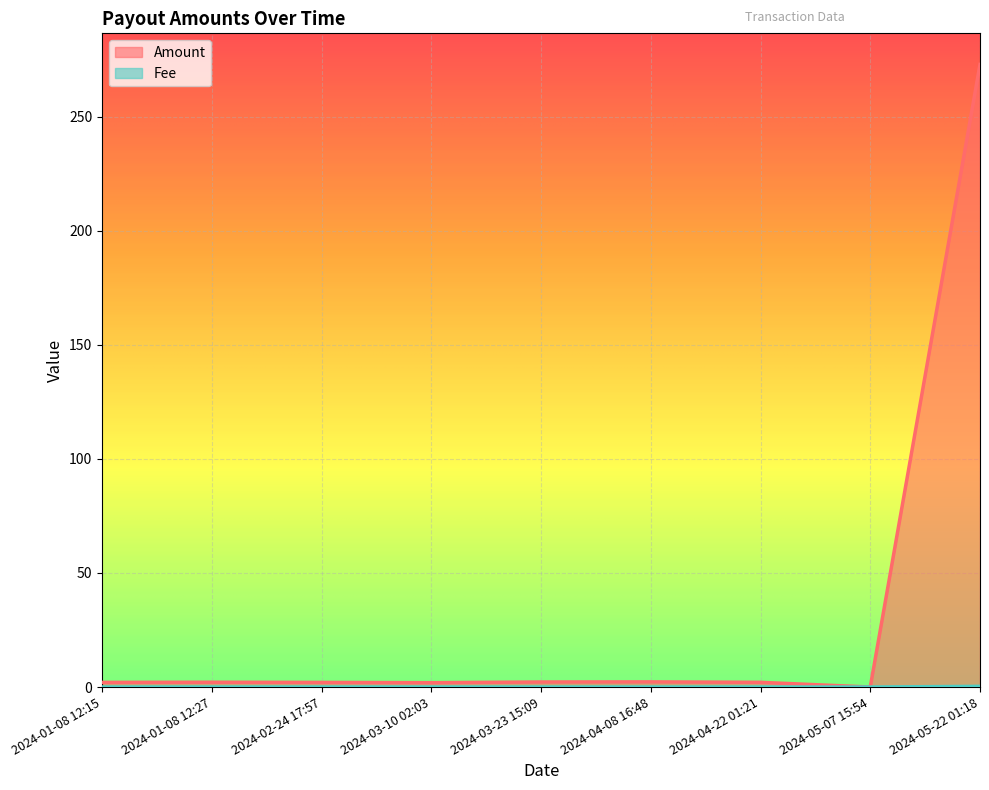

Where is Amount nearest to the value 136?

2024-04-08 16:48